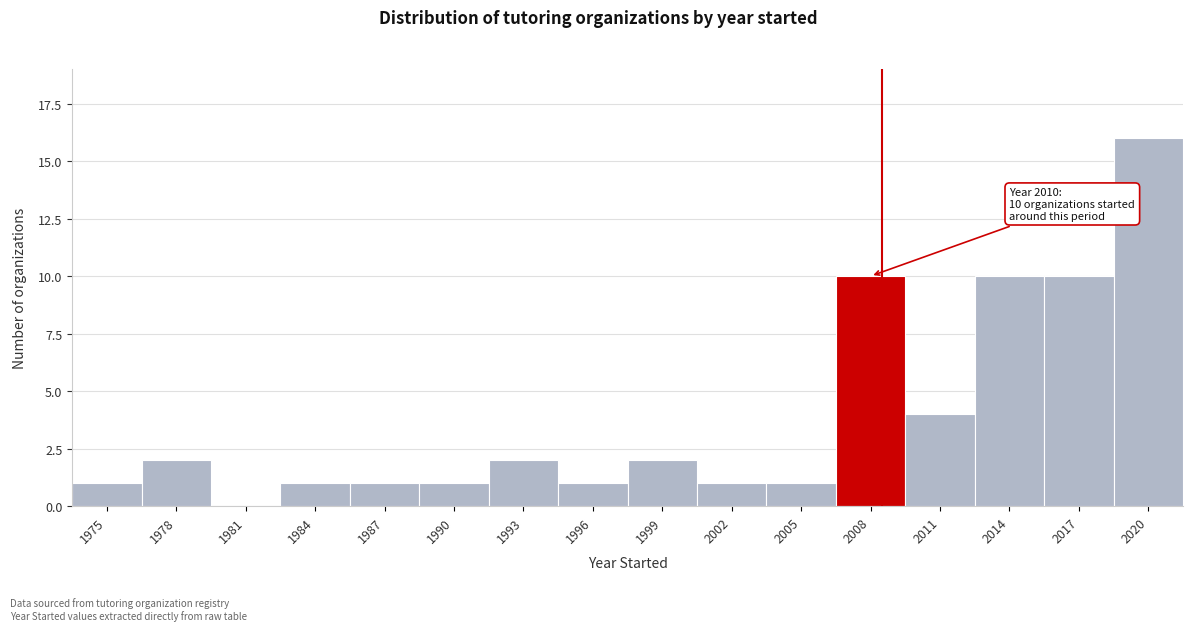

Reading left to right, list all the values displayed in this chart.

1975=1	1978=2	1981=0	1984=1	1987=1	1990=1	1993=2	1996=1	1999=2	2002=1	2005=1	2008=10	2011=4	2014=10	2017=10	2020=16